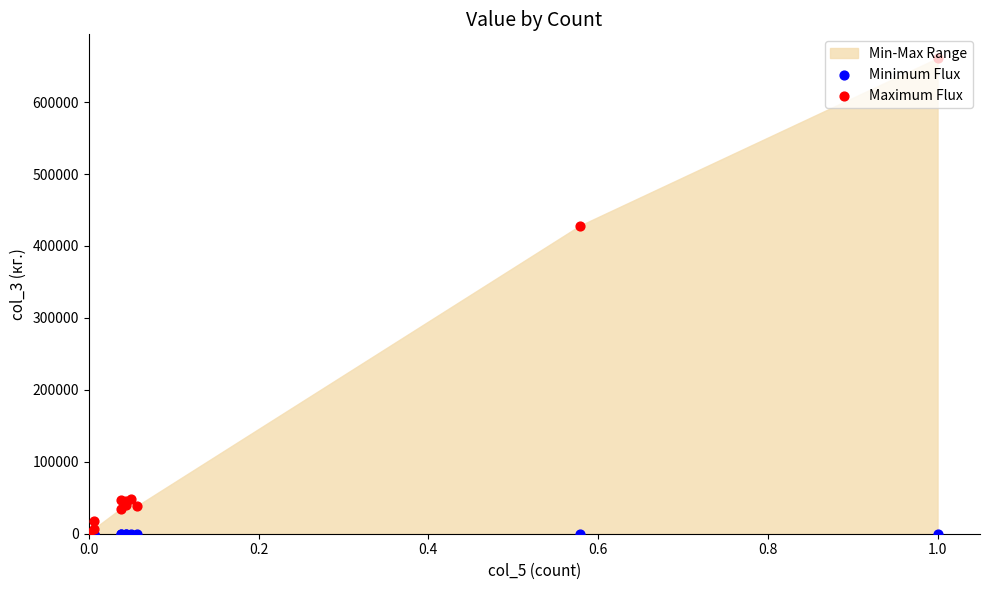

Is the value of Minimum Flux at 0.6 greater than the value of Maximum Flux at 9?

No